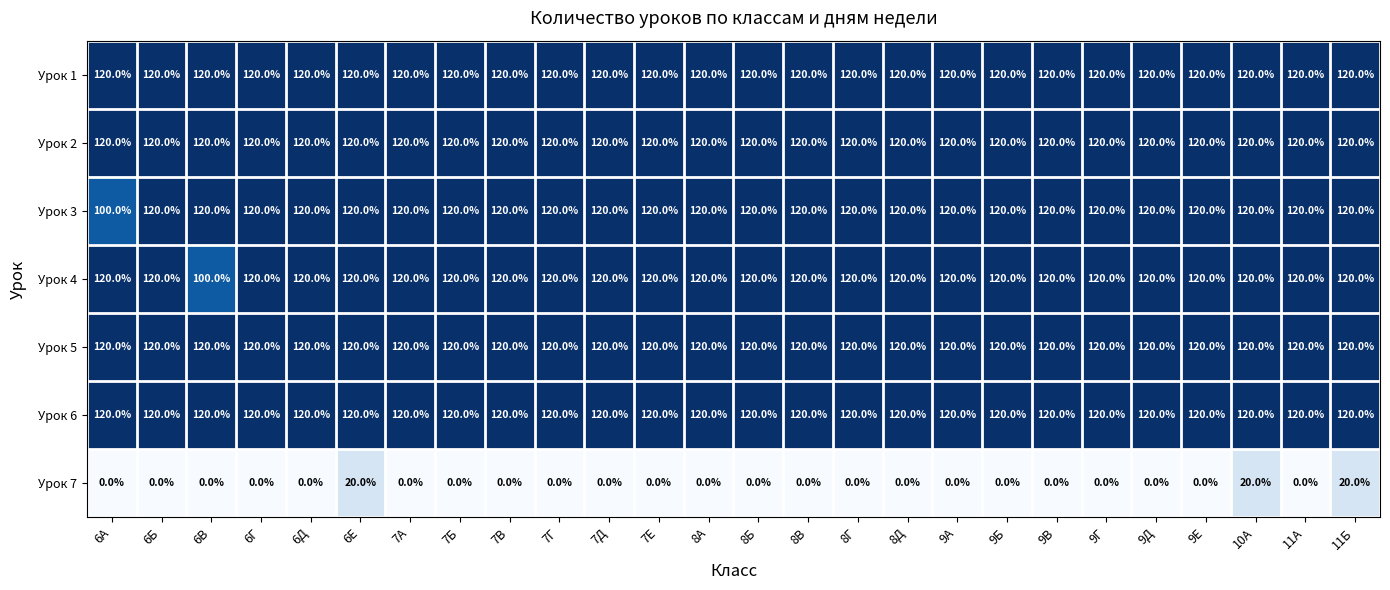

At how many categories does at least one series exceed 103?

26